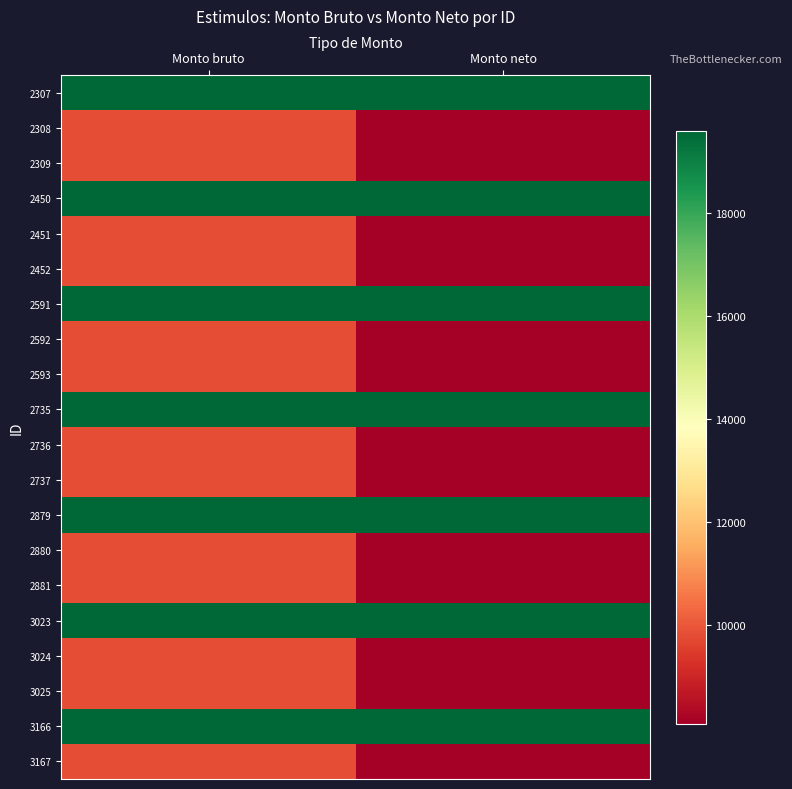

What is the smallest value displayed?

8085